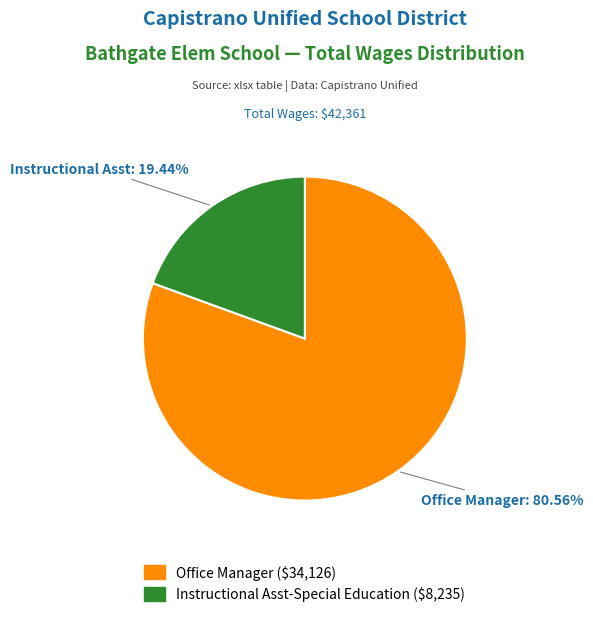

To the nearest percent, what portion does Instructional Asst-Special Education represent?

19%